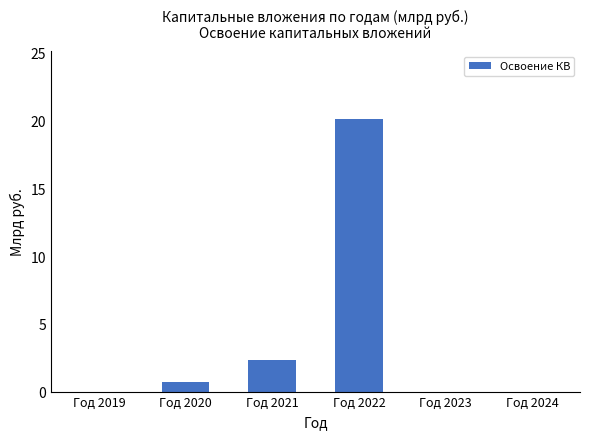

The chart shows a value of 31.8 at Год 2022. True or false?

False